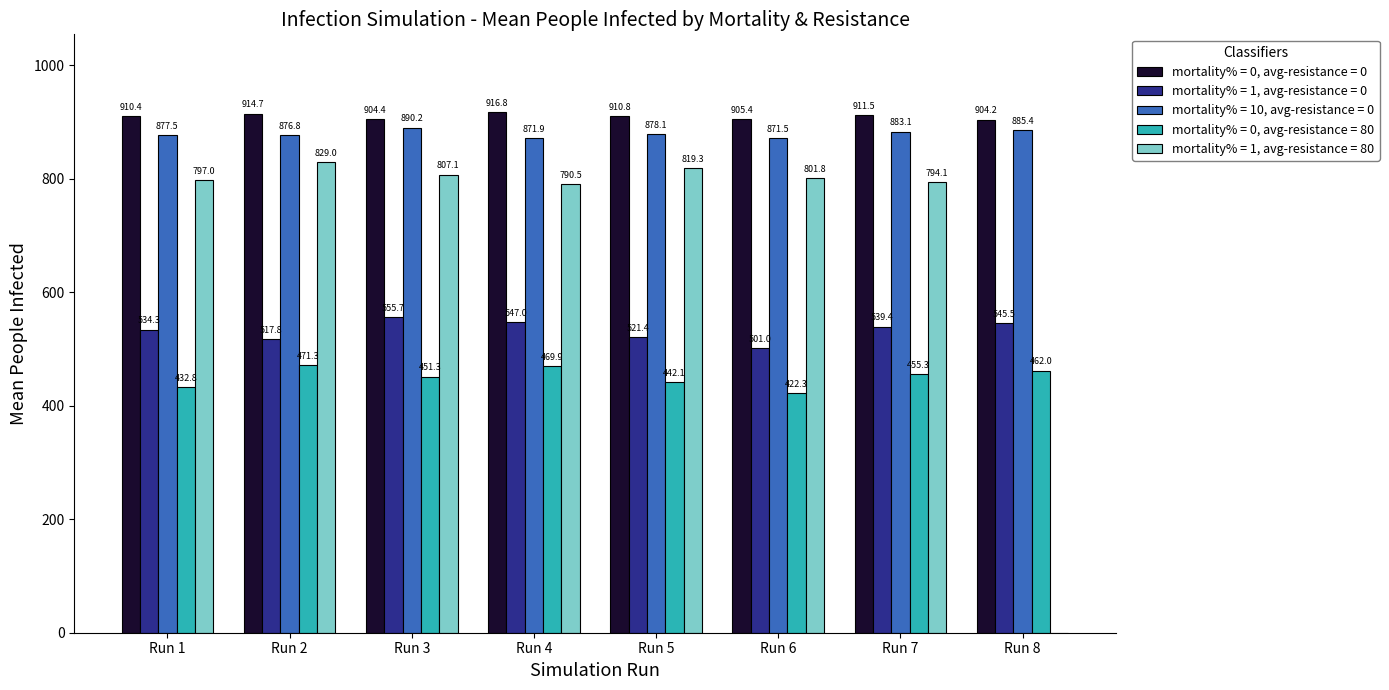

How many data points does each series have?

8